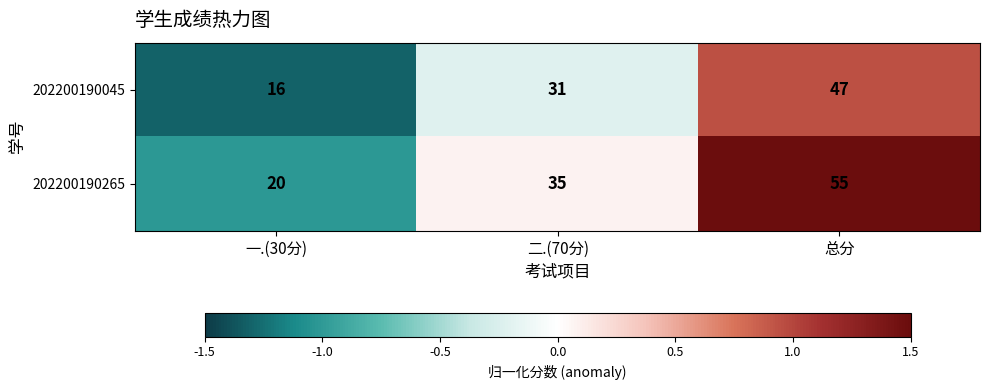

At which category is the sum across all series the highest?

总分